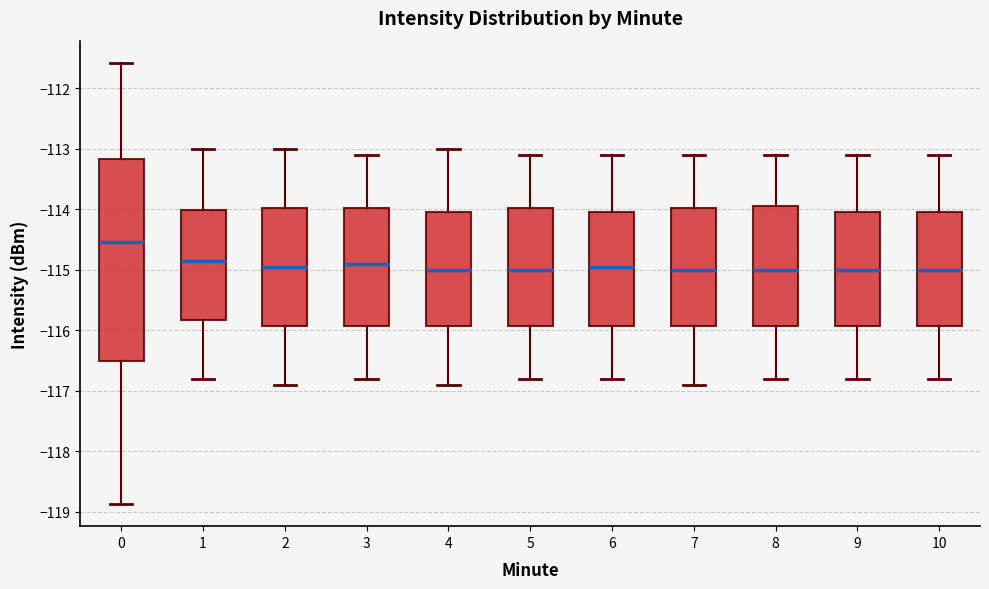

Where is the upper edge of the box at x = 7 on the y-axis? The values are not printed on the chart, so give them approximately, as read against the axis.

-114.0